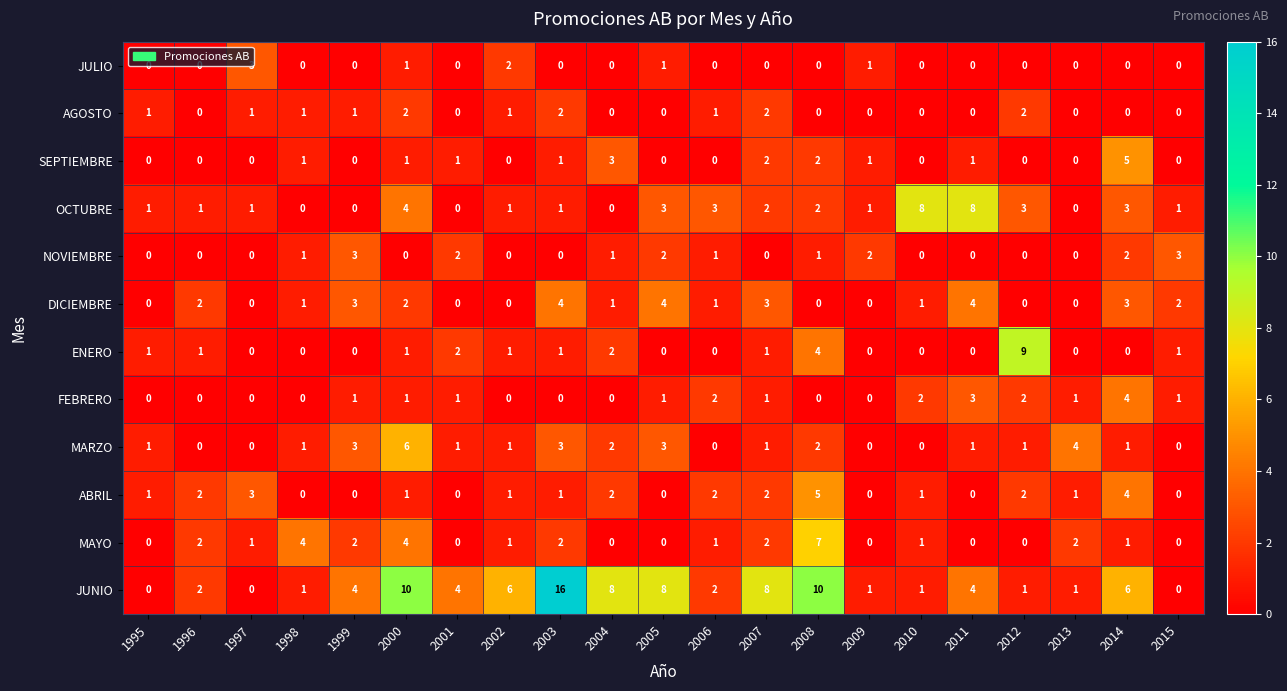

Which category has the highest value in the ENERO series?

2012